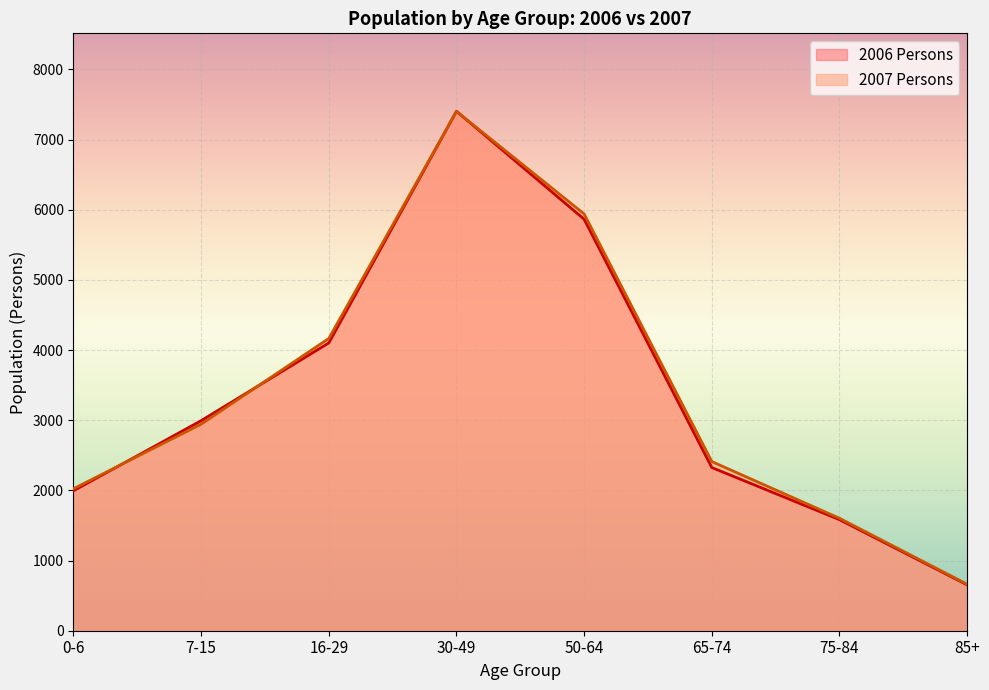

True or false: 2007 Persons has more than 2 points higher than both neighbors.

False